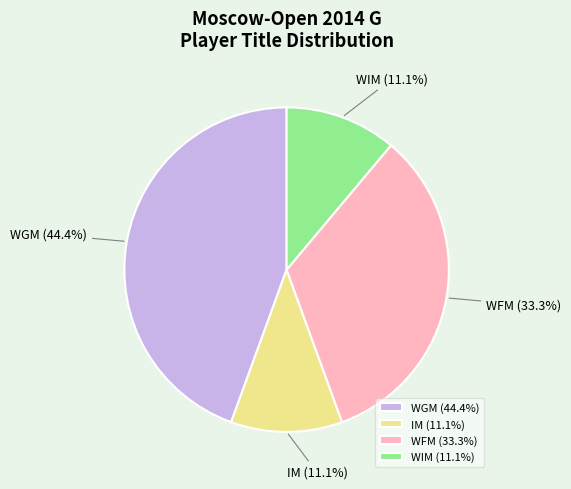

Does IM (11.1%) account for over 50% of the chart?

No